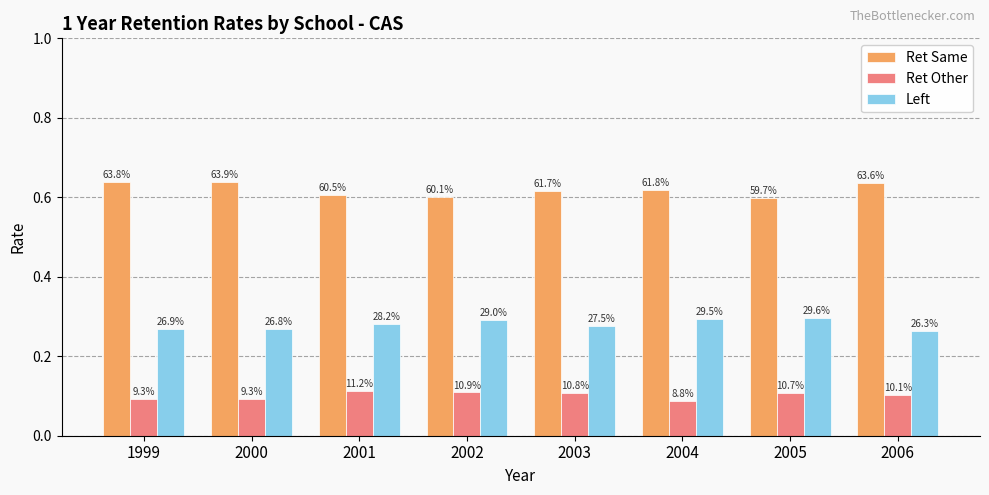

Which label corresponds to the largest value in the chart?

2000